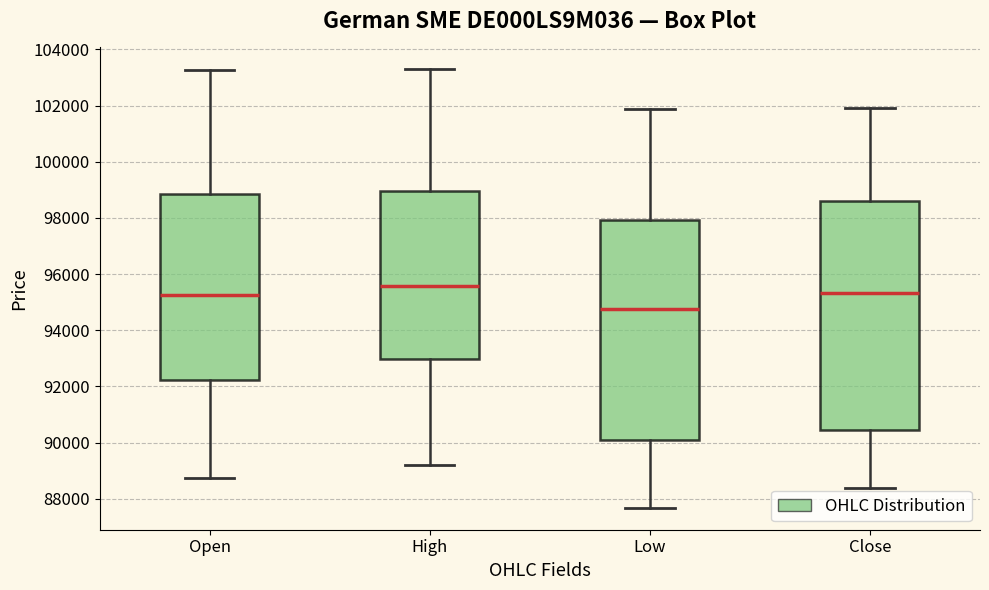

Where does the median line of the box for High sit on the y-axis? The values are not printed on the chart, so give them approximately, as read against the axis.

95600